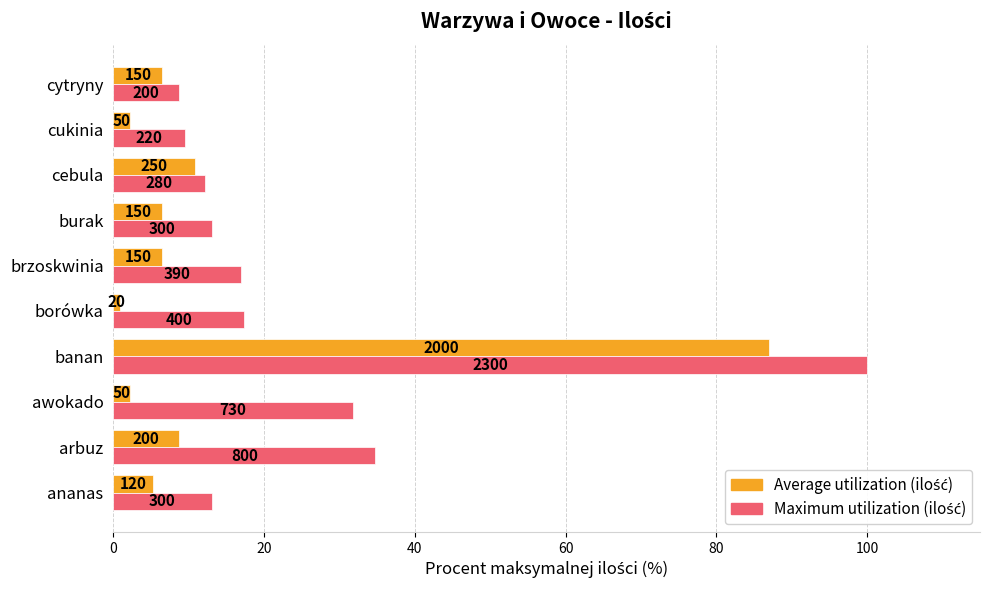

Which series has the largest range (max minus min)?

Maximum utilization (ilość)